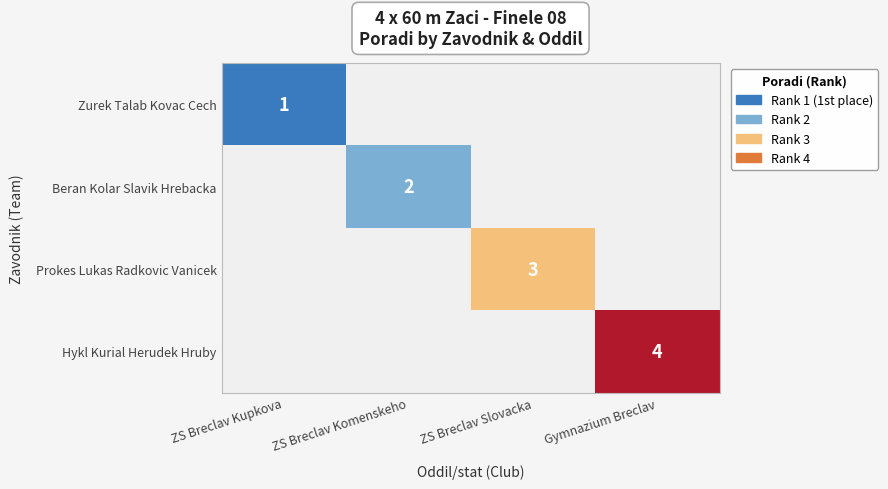

Is it true that Zurek Talab Kovac Cech equals 1 at ZS Breclav Kupkova?

True